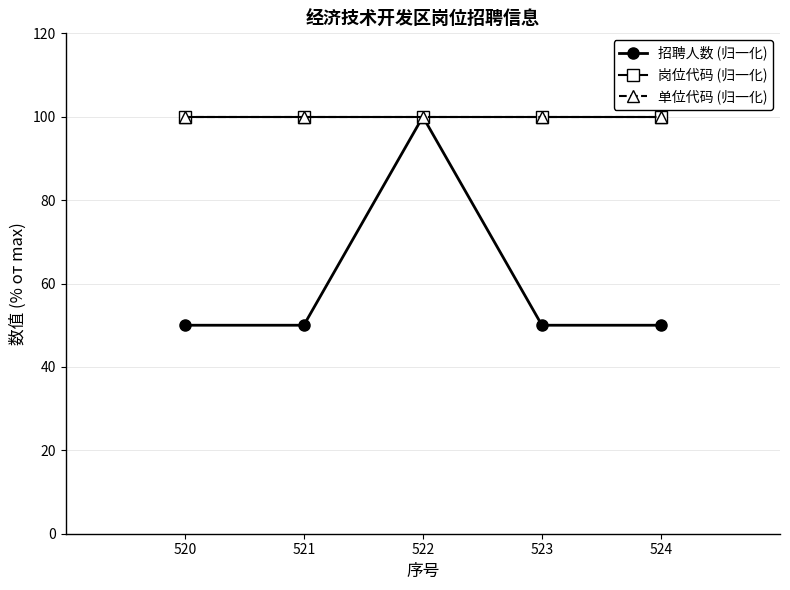

At how many categories does at least one series exceed 84?

5